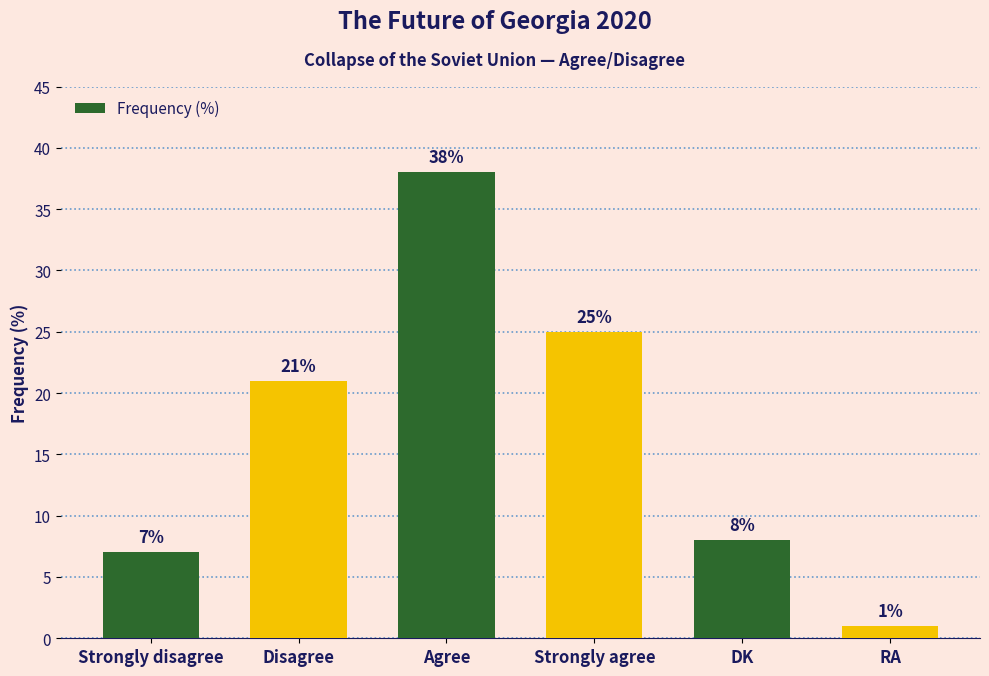

List the labels in order of value, largest first.

Agree, Strongly agree, Disagree, DK, Strongly disagree, RA